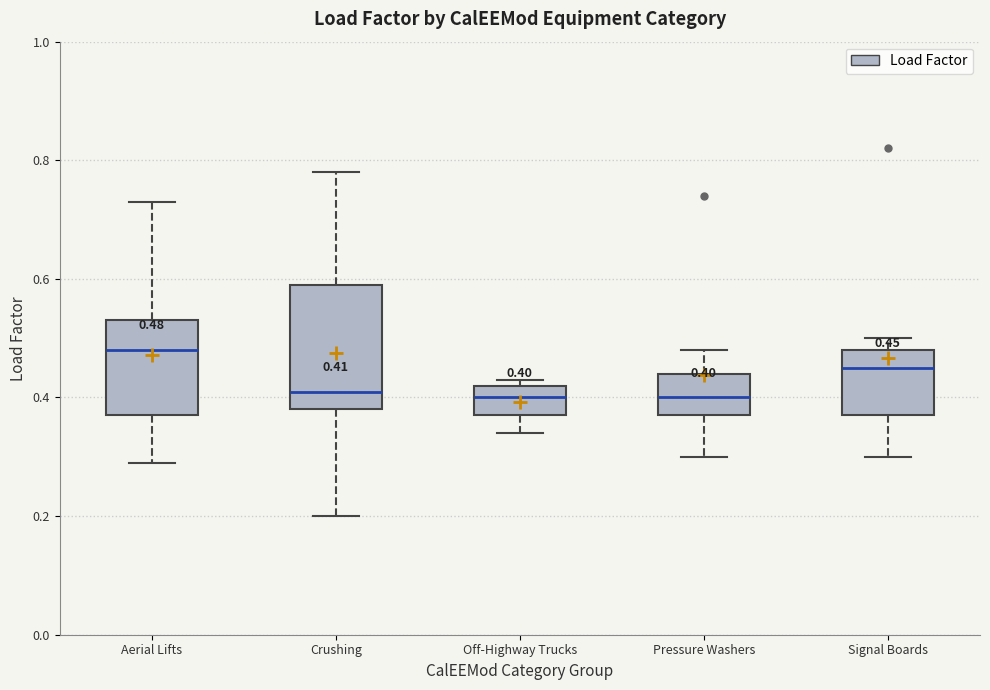

Which box has the highest median line?

Aerial Lifts